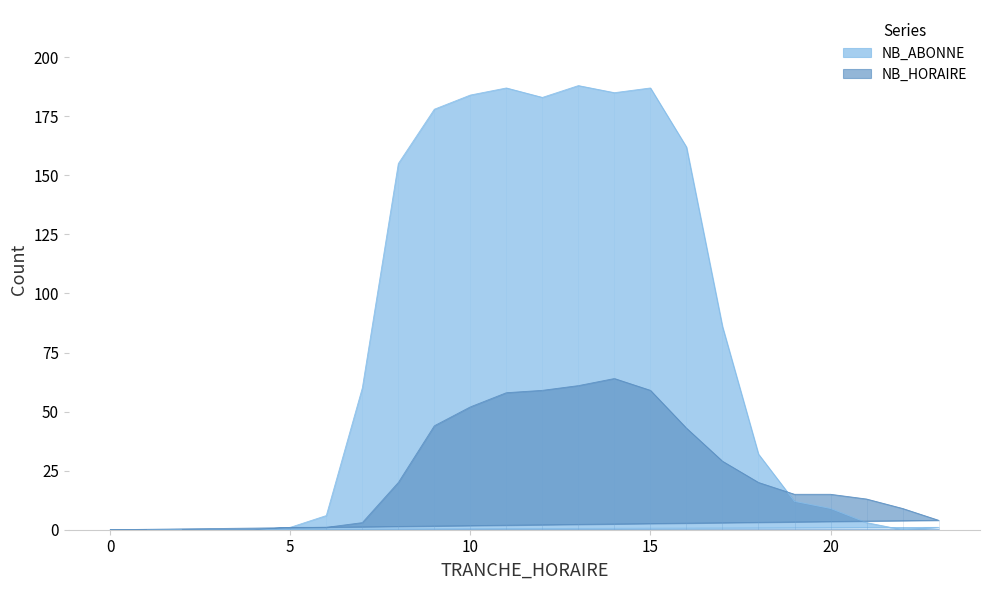

What is the average value of the NB_HORAIRE series?

24